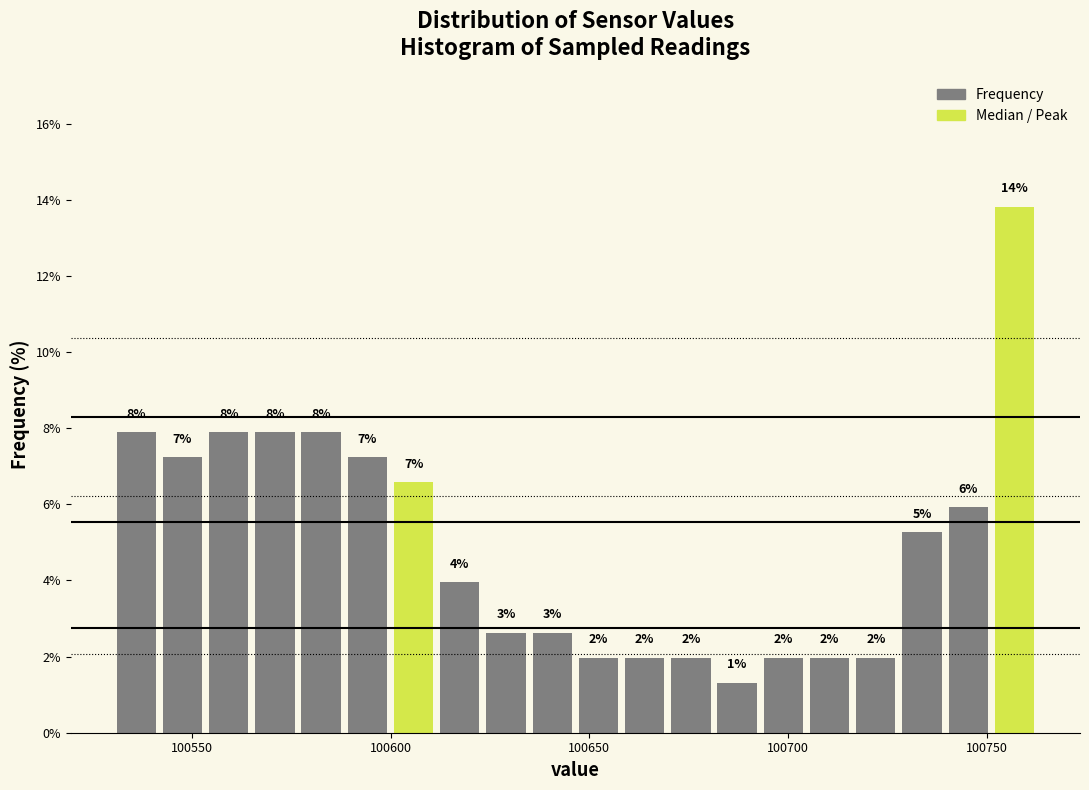

Around what value on the x-axis is the tallest bar? Give the approximate position of its centre, as read against the axis.

100755